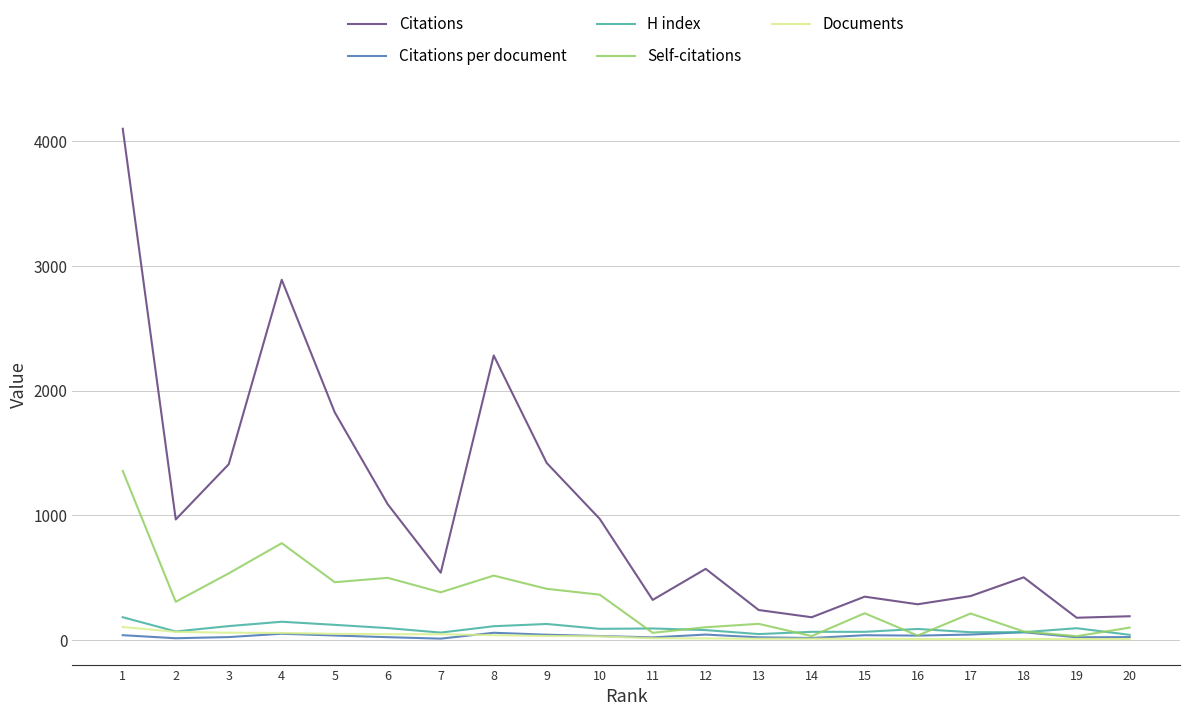

The value of Citations per document at 6 is 23.2. True or false?

True